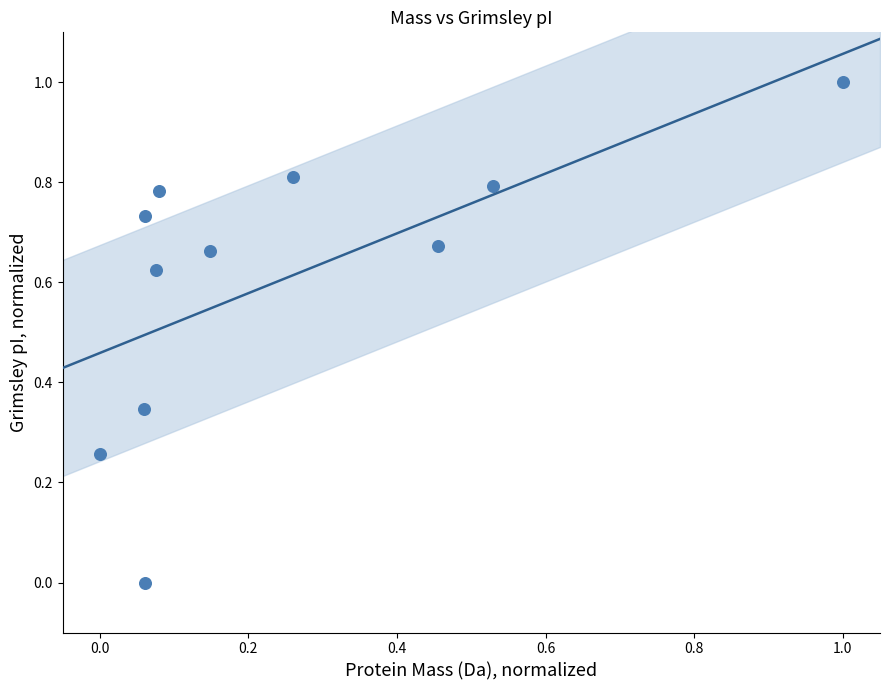

What is the range of X values (max minus min)?

1.0